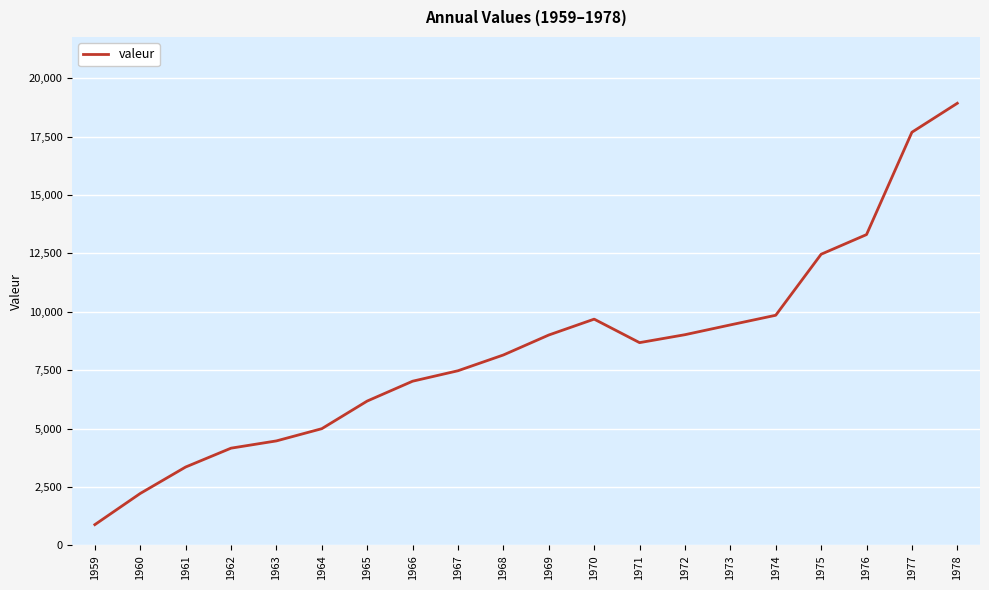

The chart shows a value of 3355 at 1961. True or false?

True